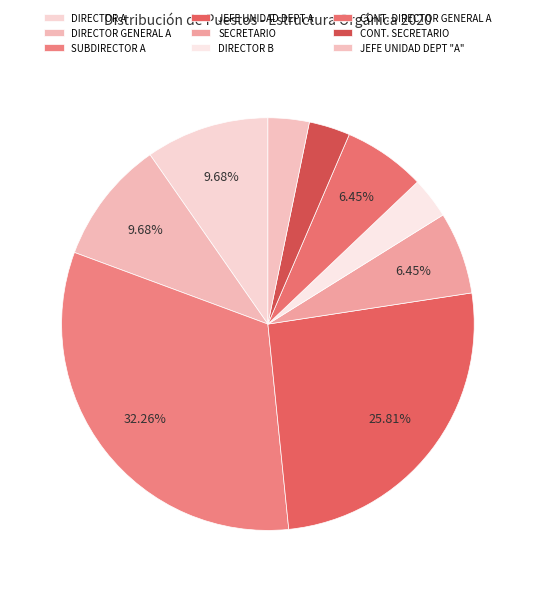

Is it true that DIRECTOR GENERAL A is 10% of the pie?

True